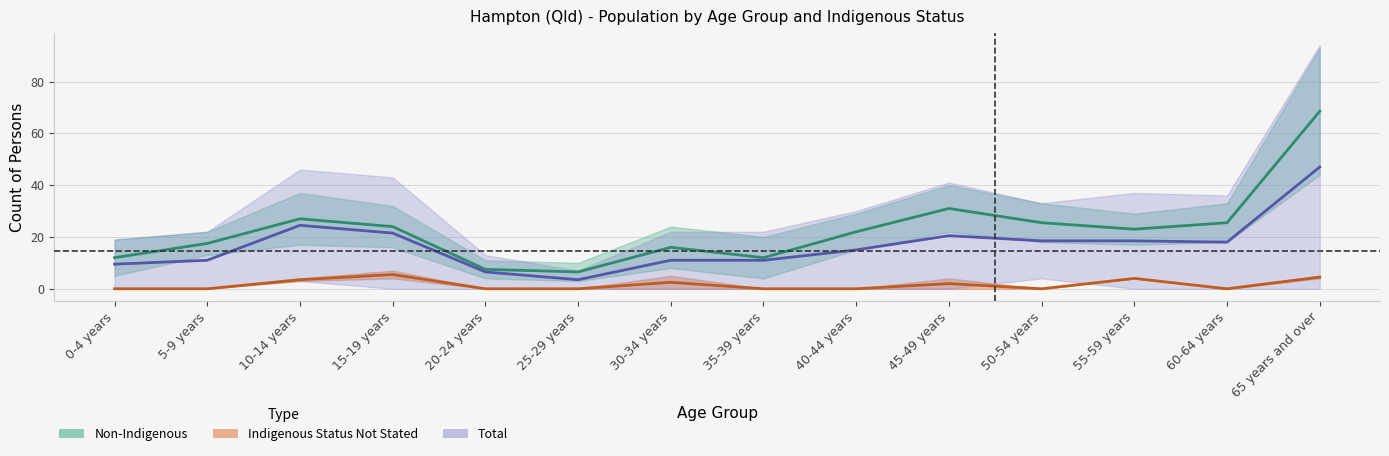

The Non-Indigenous Persons series shows 165 at 65 years and over. True or false?

False